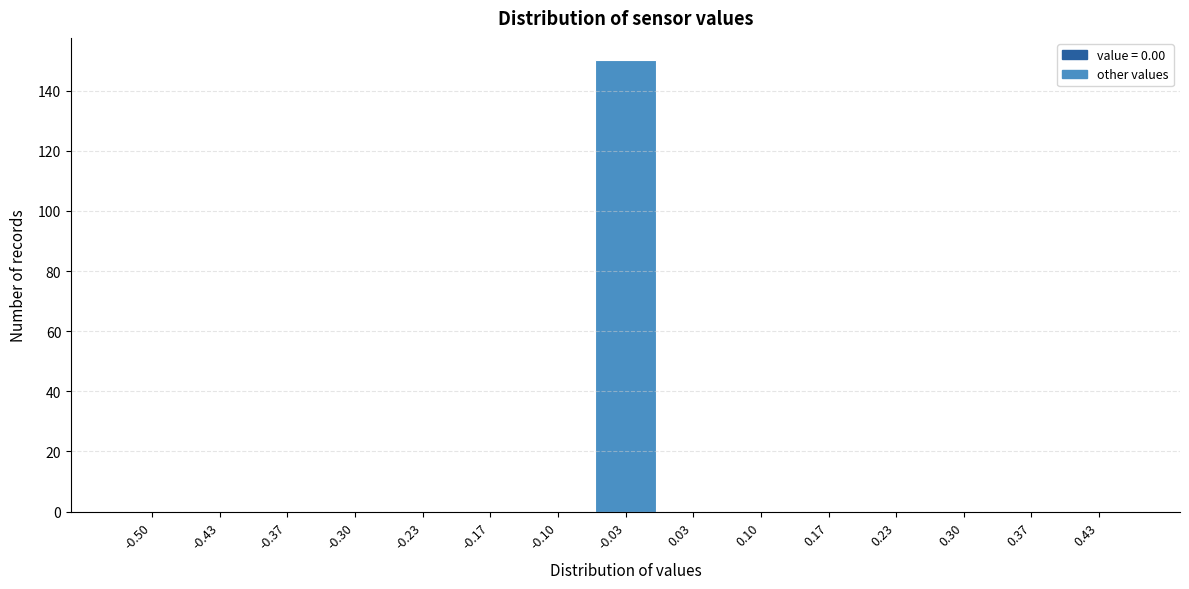

Reading left to right, what are all the values shown in this chart?

-0.50=0	-0.43=0	-0.37=0	-0.30=0	-0.23=0	-0.17=0	-0.10=0	-0.03=150	0.03=0	0.10=0	0.17=0	0.23=0	0.30=0	0.37=0	0.43=0